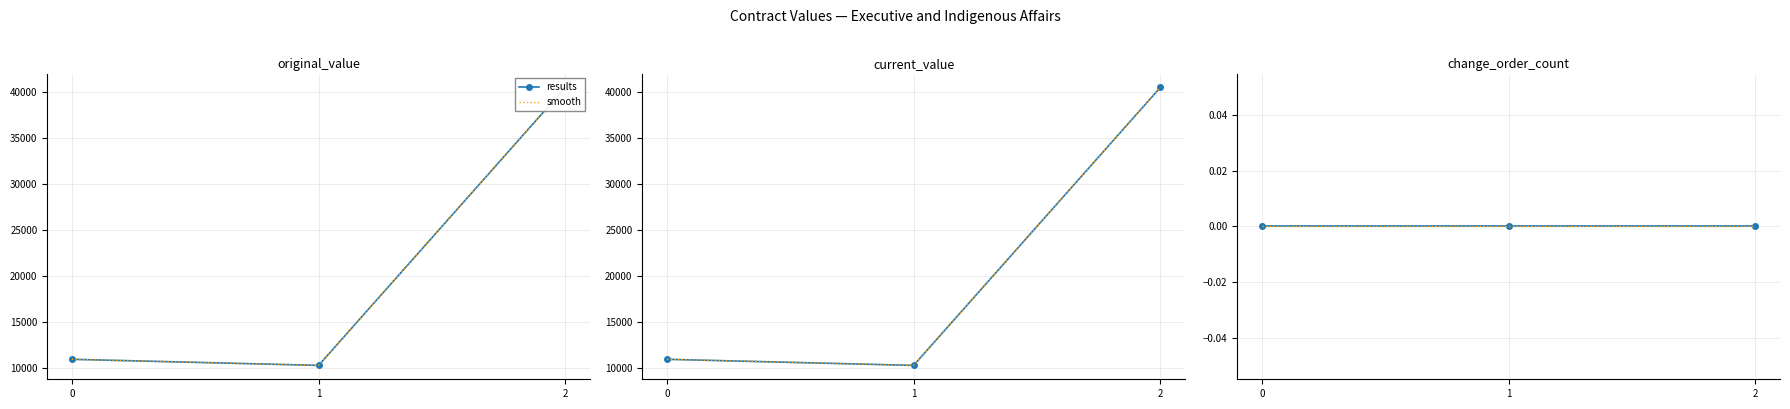

How many distinct data groups are displayed?

2